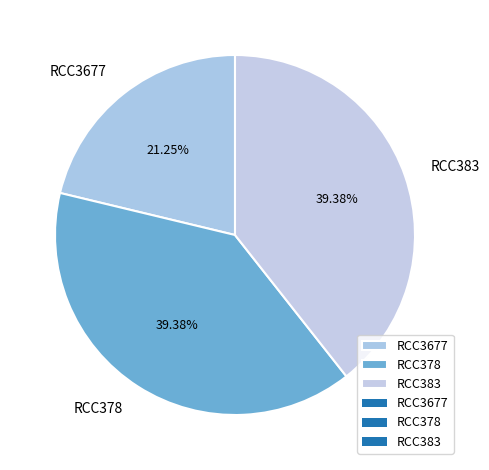

Which category has the smallest portion of the pie?

RCC3677